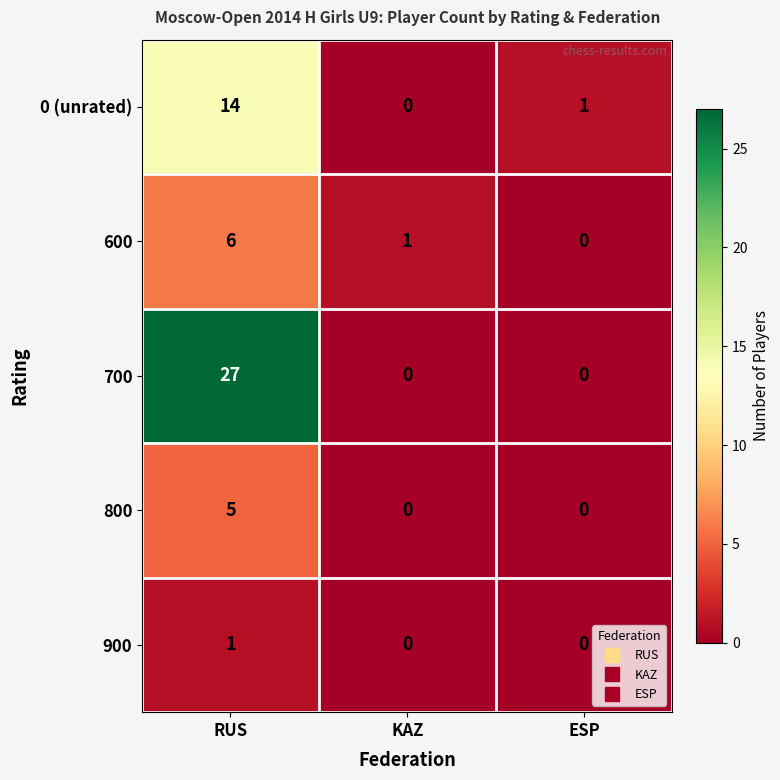

What is the sum of all 600 values?

7